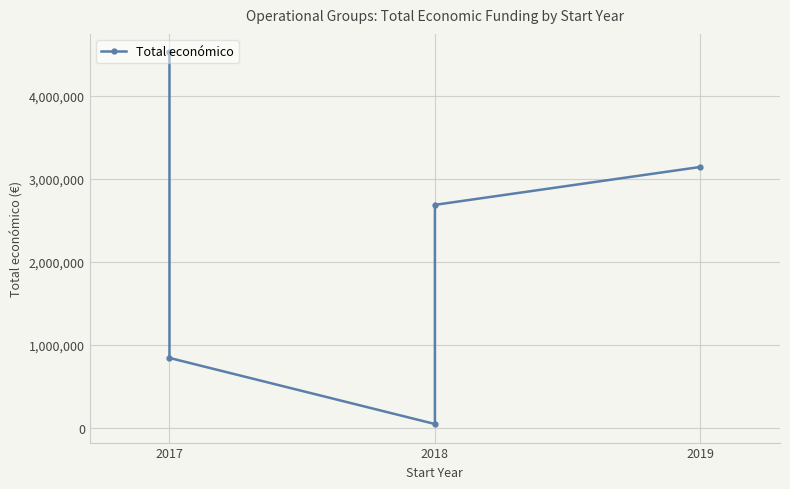

At which category does the chart reach its peak across all series?

2017